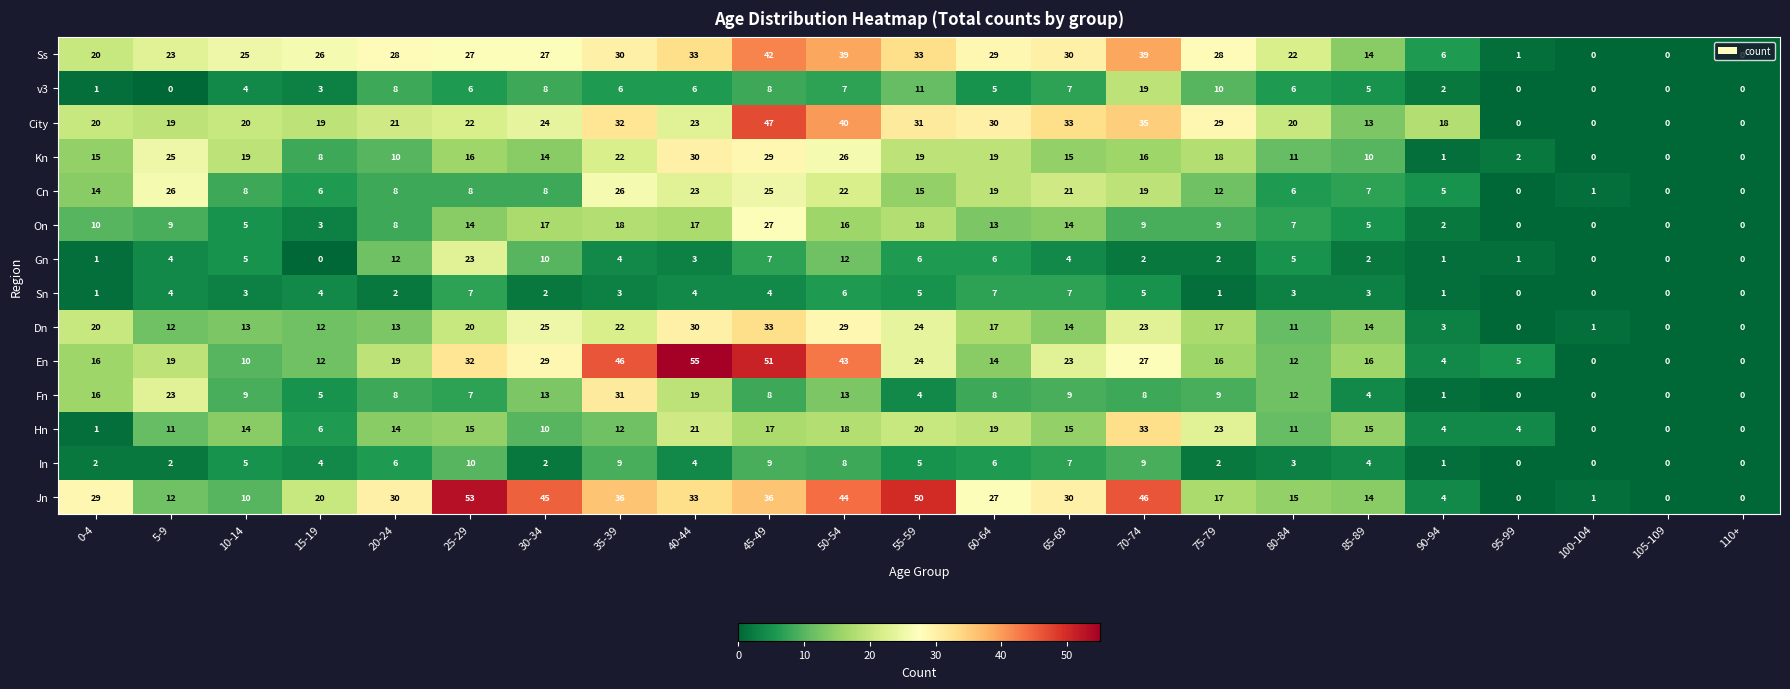

Which series has the largest range (max minus min)?

En